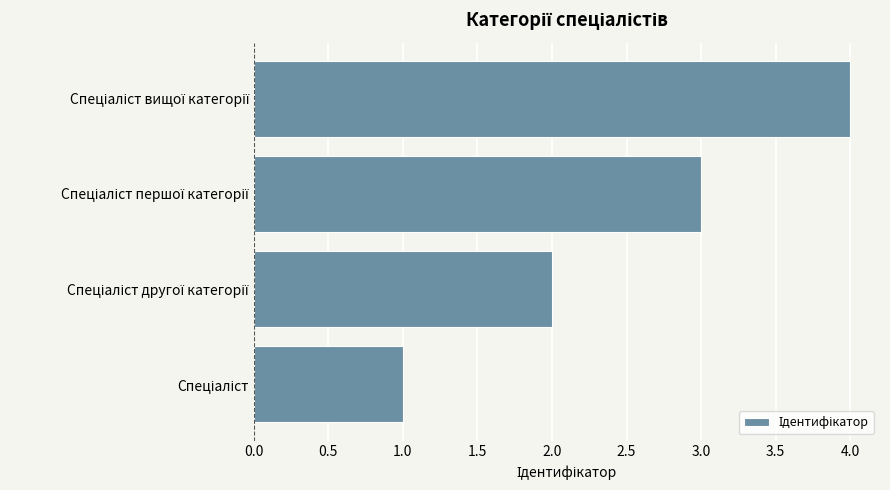

What is the greatest value displayed?

4